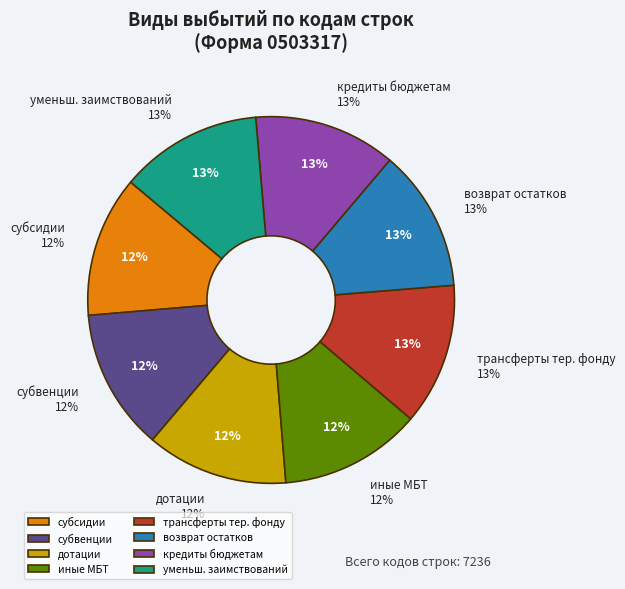

True or false: выдача бюджетных кредитов accounts for 7% of the total.

False